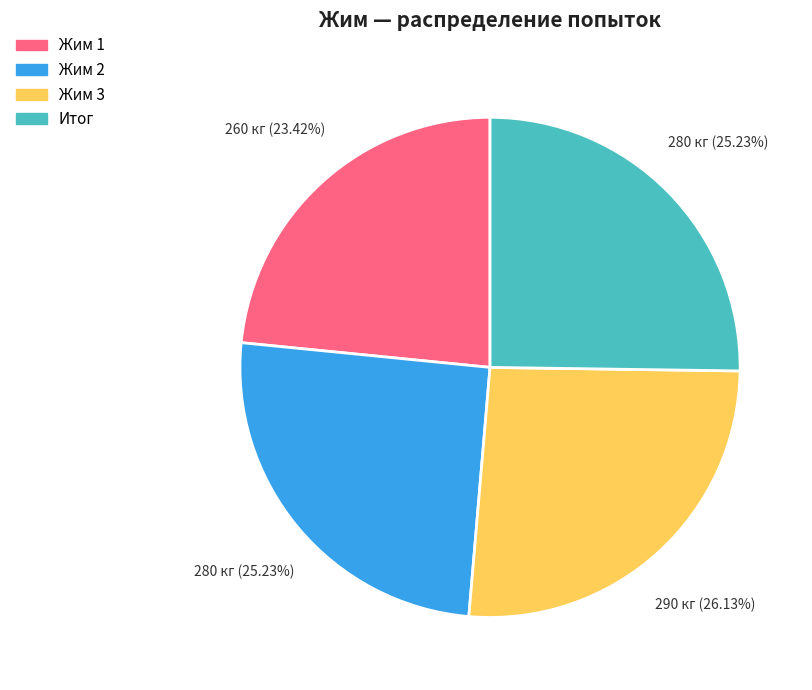

The Итог slice represents 32% of the pie. True or false?

False